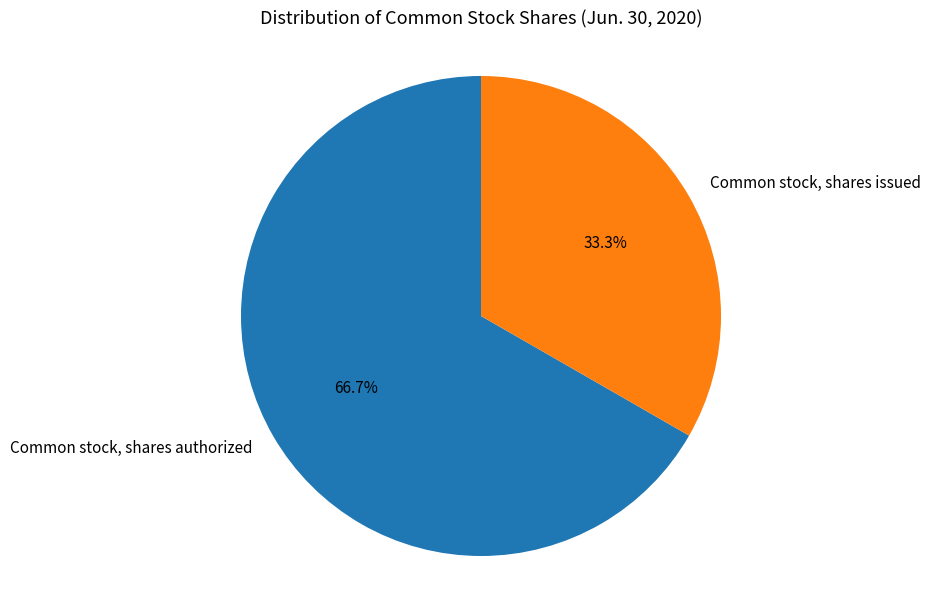

What percentage is NOT represented by Common stock, shares issued?

66.7%